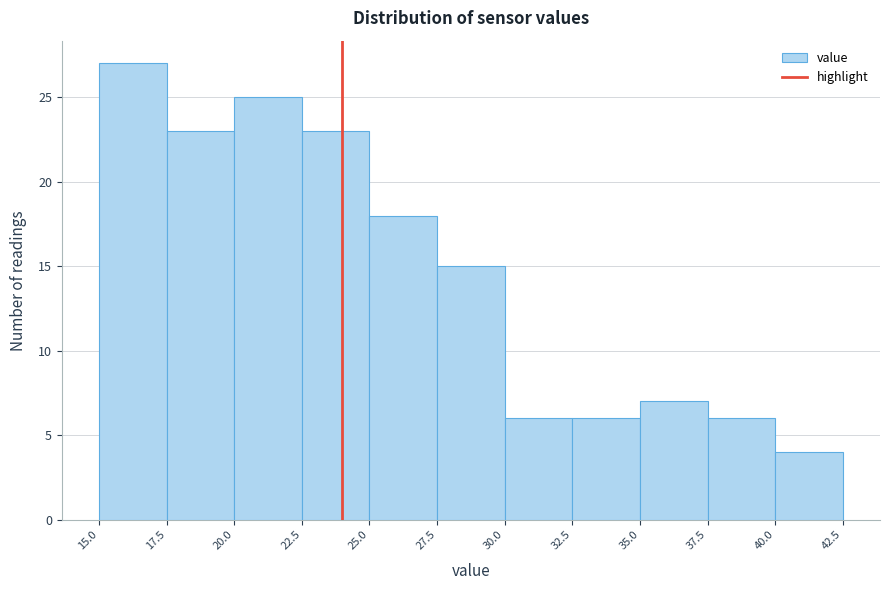

Reading left to right, list every bar in this chart as the range it spans on the x-axis followed by its height. The values are not printed on the chart, so give them approximately, as read against the axis.

15.0 to 17.5: 27
17.5 to 20.0: 23
20.0 to 22.5: 25
22.5 to 25.0: 23
25.0 to 27.5: 18
27.5 to 30.0: 15
30.0 to 32.5: 6
32.5 to 35.0: 6
35.0 to 37.5: 7
37.5 to 40.0: 6
40.0 to 42.5: 4